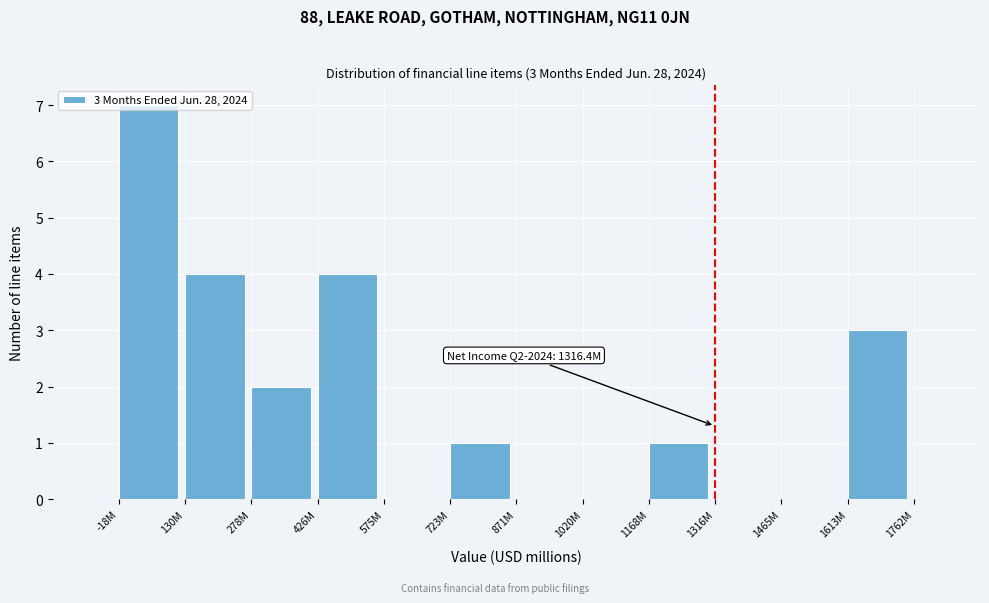

What is the sum of all values?

22